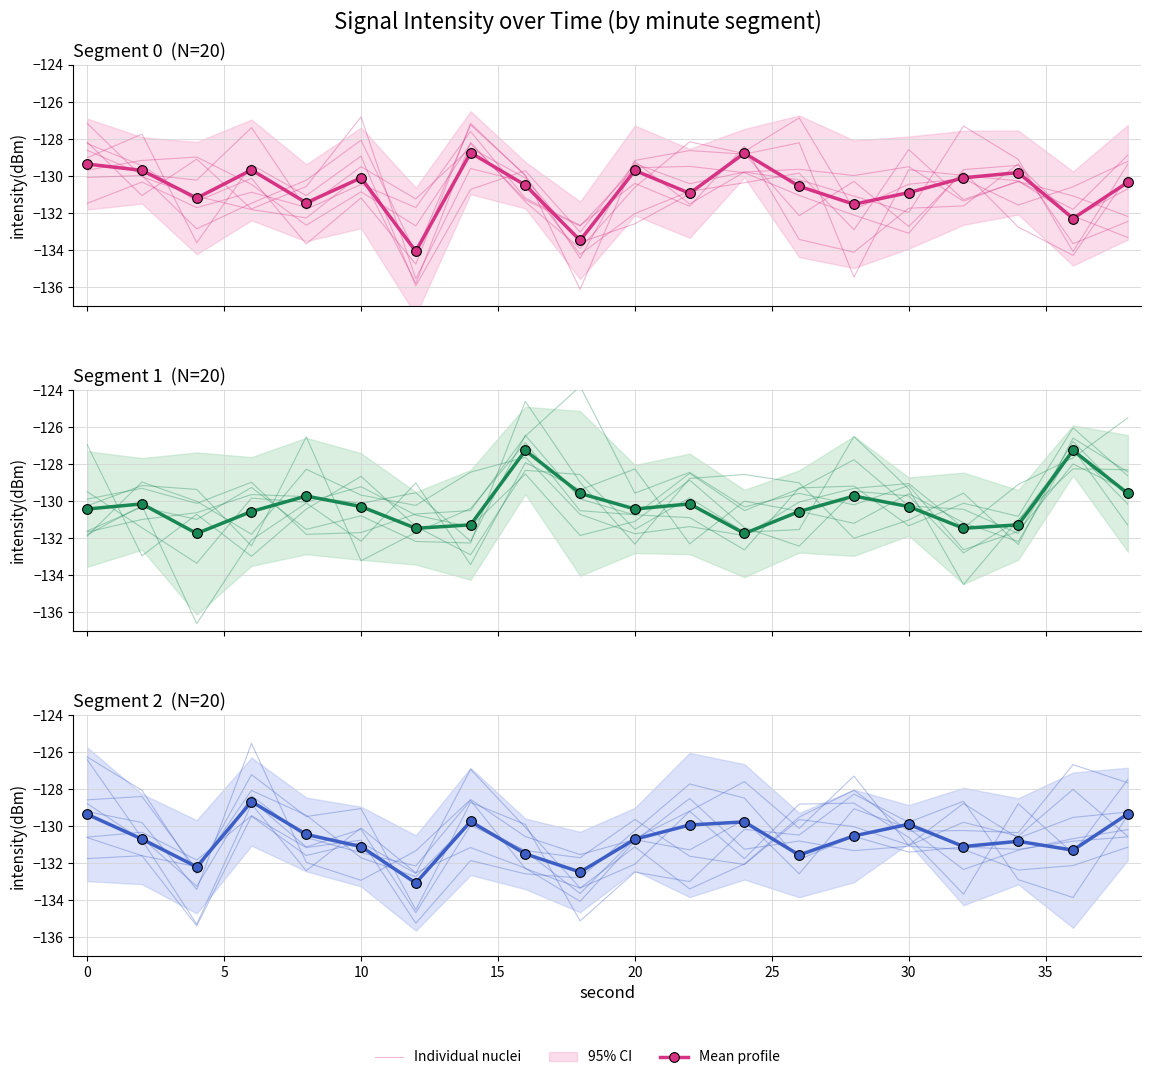

List the series in order of their peak value, lowest first.

Mean profile, Individual nuclei